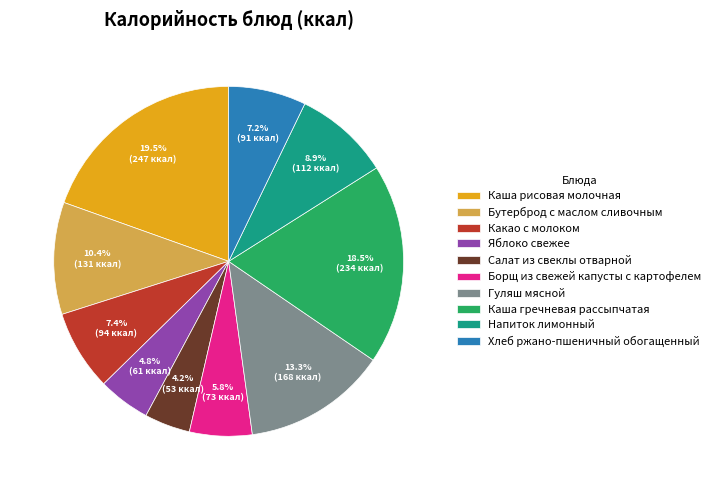

Is there a majority slice in this chart?

No